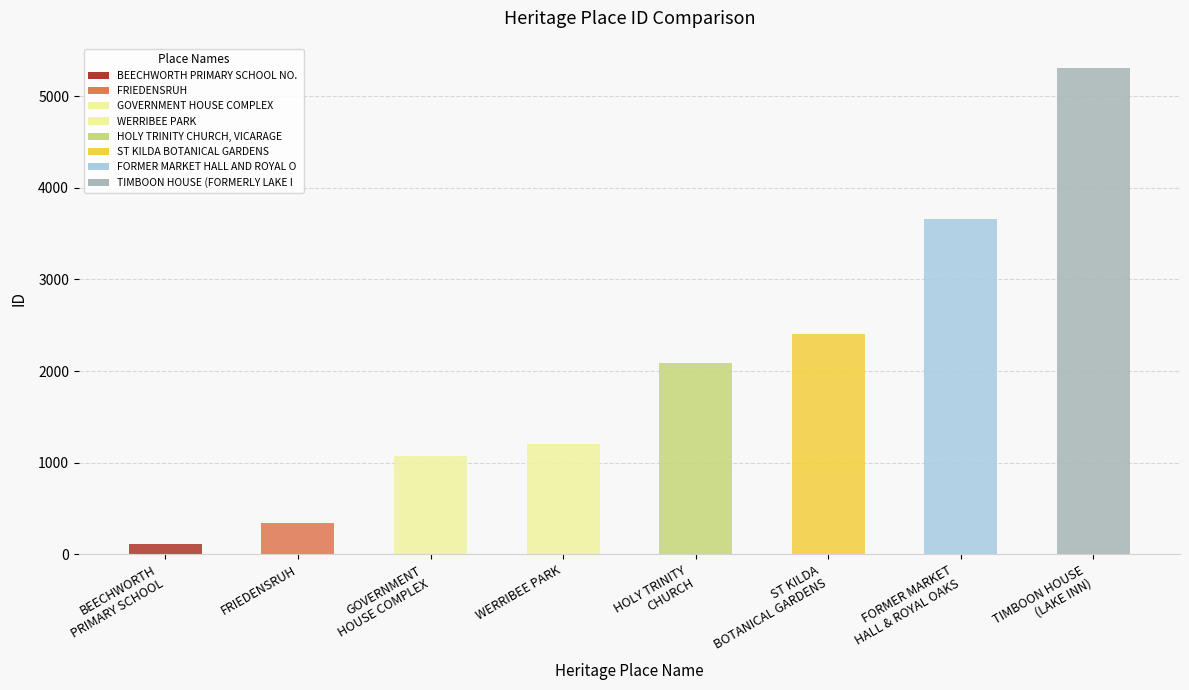

Rank the categories by value from lowest to highest.

BEECHWORTH
PRIMARY SCHOOL, FRIEDENSRUH, GOVERNMENT
HOUSE COMPLEX, WERRIBEE PARK, HOLY TRINITY
CHURCH, ST KILDA
BOTANICAL GARDENS, FORMER MARKET
HALL & ROYAL OAKS, TIMBOON HOUSE
(LAKE INN)